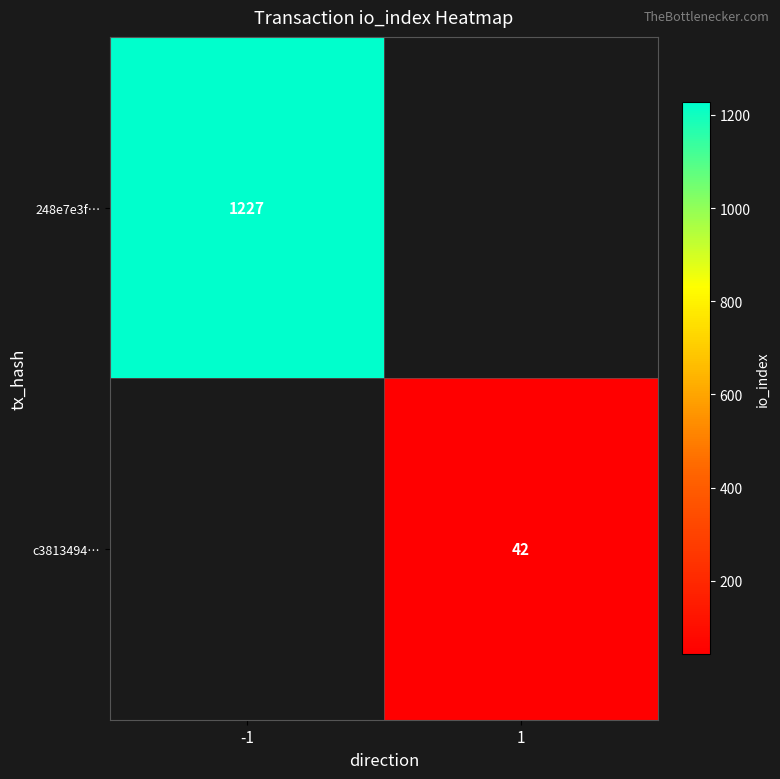

Is the value of c3813494… at 1 greater than the value of 248e7e3f… at -1?

No